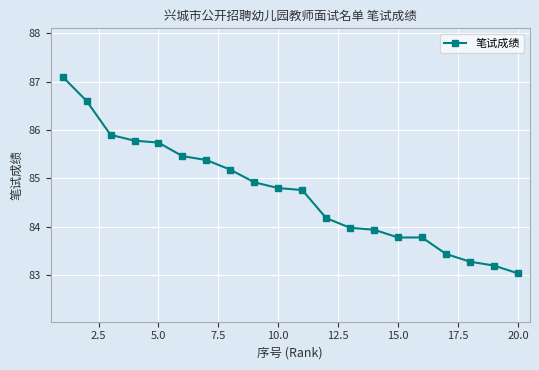

What is the minimum value shown in the chart?

83.0